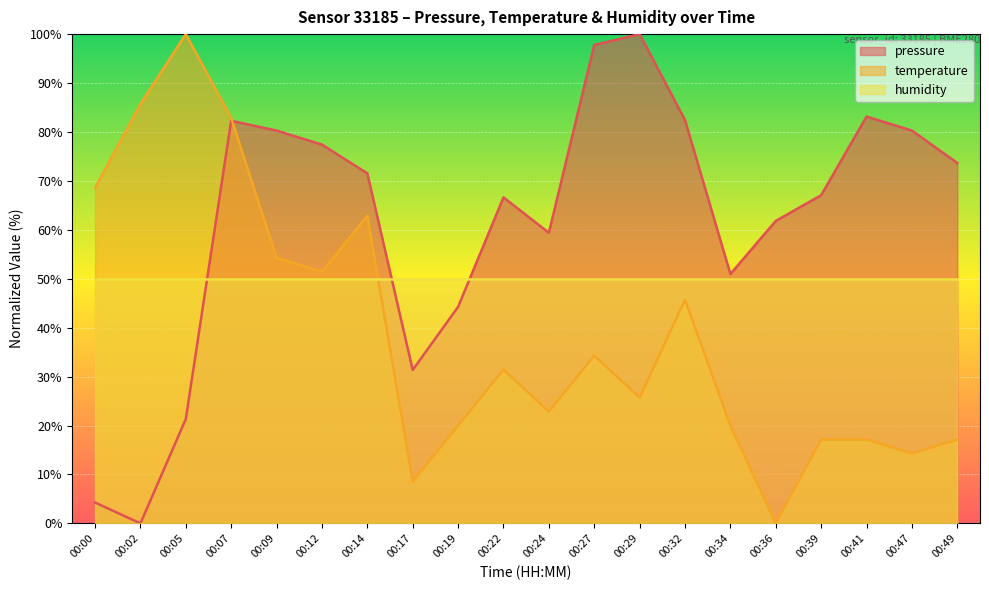

How many times do pressure and temperature cross each other?

1